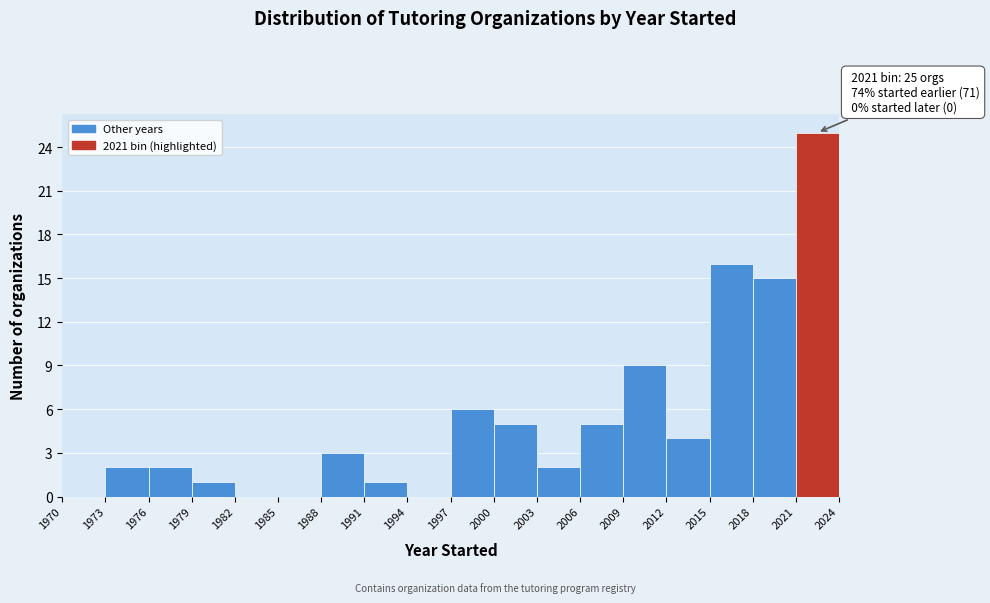

Which range on the x-axis has the tallest bar?

2021 to 2024